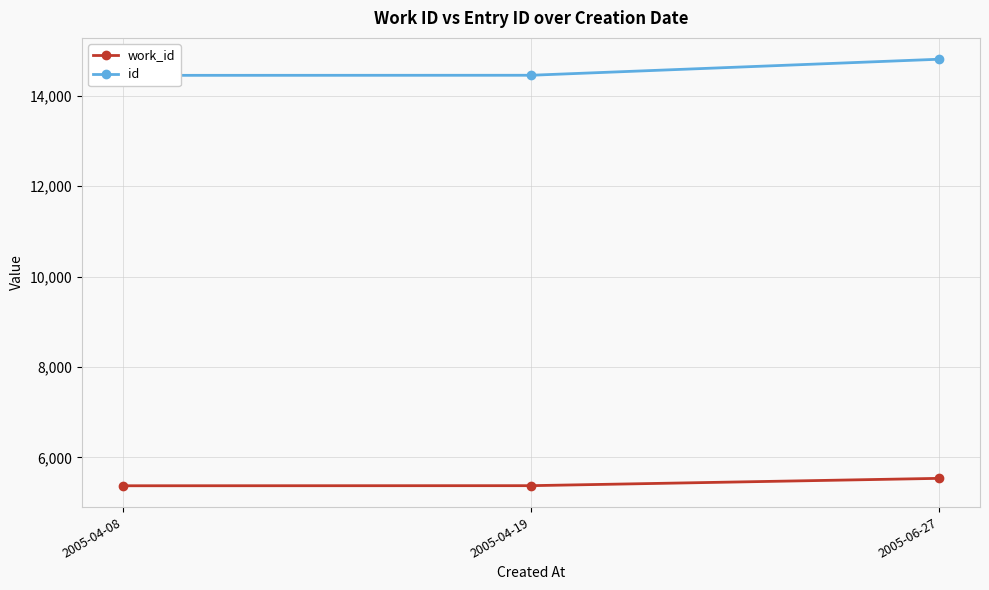

Which series has the widest spread of values?

id